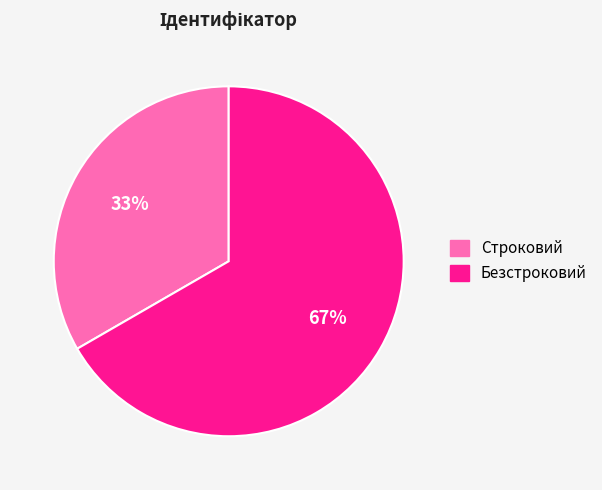

True or false: Безстроковий accounts for 52% of the total.

False